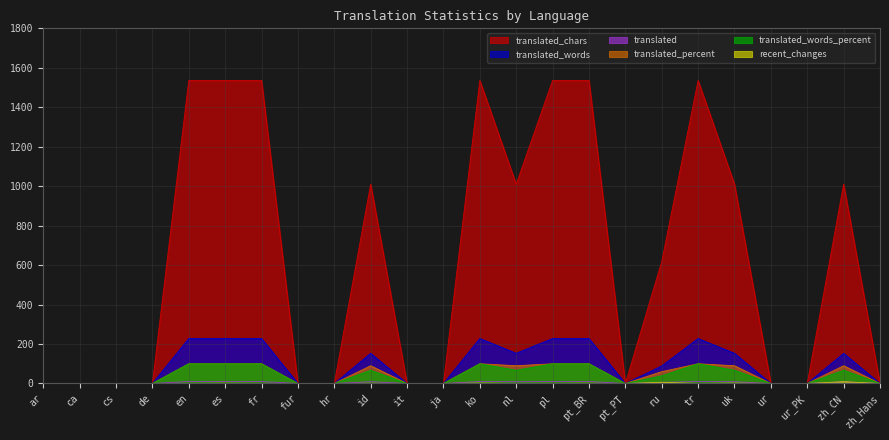

In translated_percent, how many points are lower than both neighbors (excluding endpoints)?

2